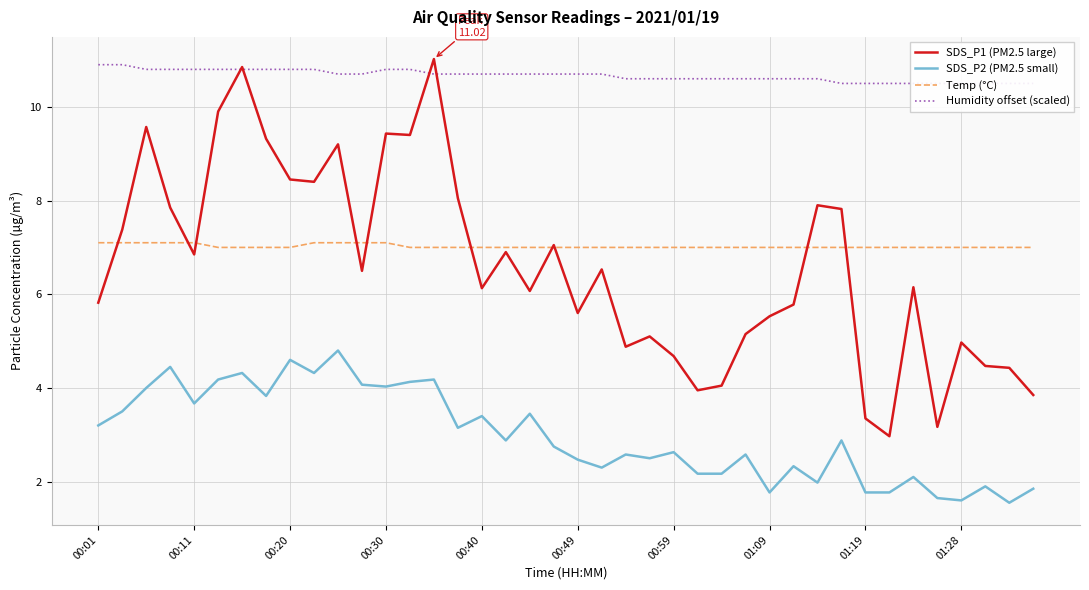

Which series has the largest range (max minus min)?

SDS_P1 (PM2.5 large)